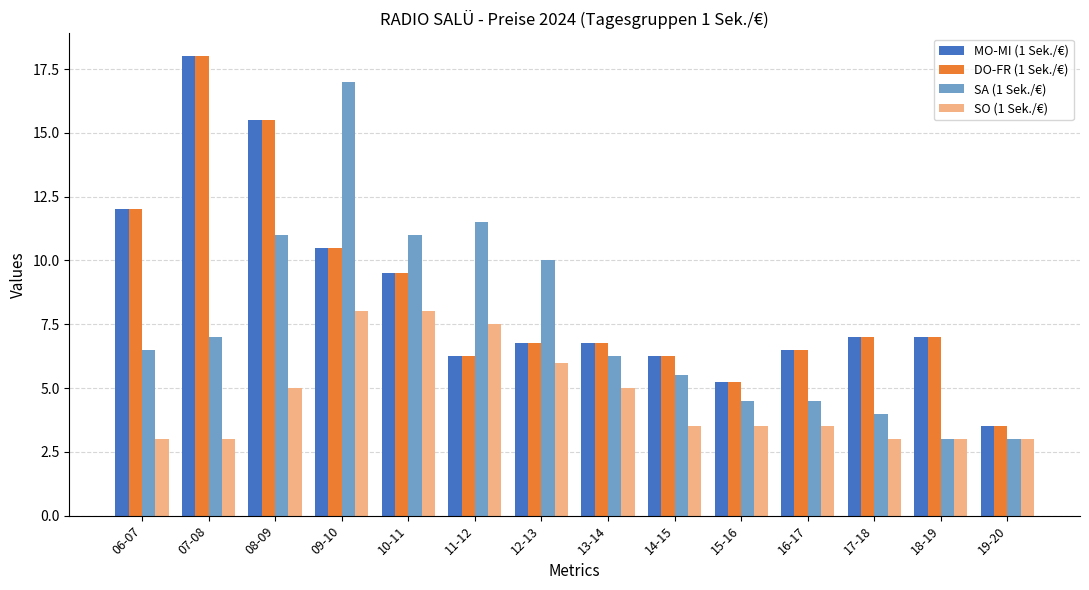

At how many categories does at least one series exceed 15?

3